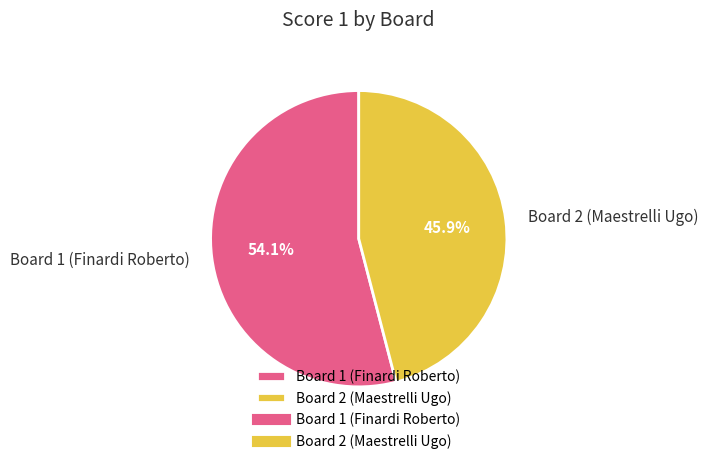

Is it true that Board 2 (Maestrelli Ugo) is 46% of the pie?

True